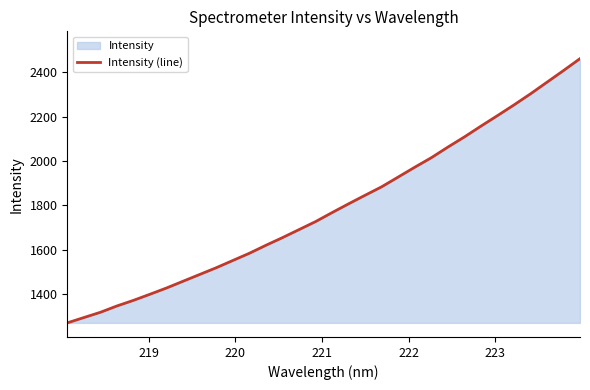

What is the maximum value shown in the chart?

2462.0